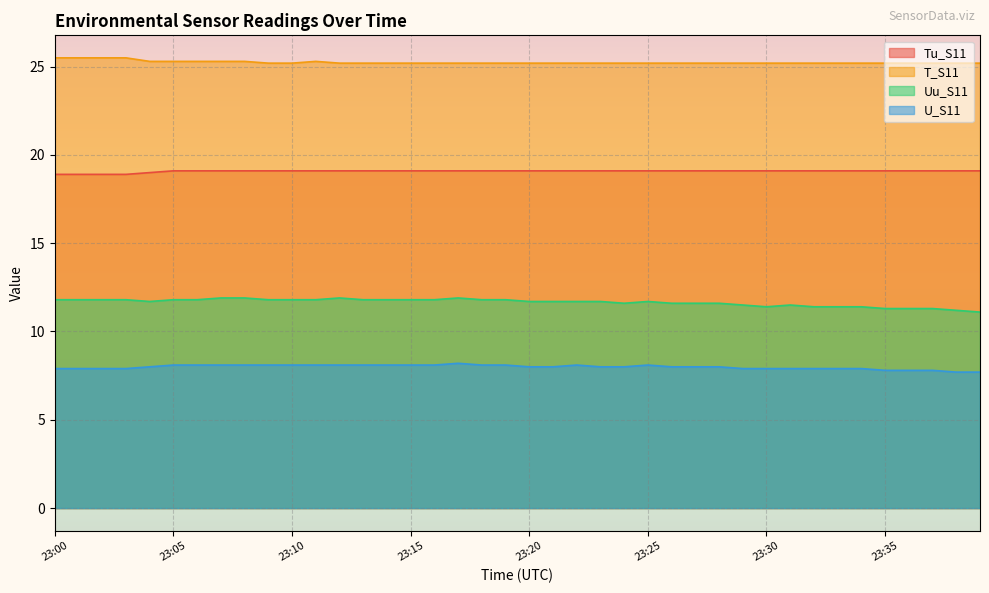

At which label does Tu_S11 first exceed 19?

23:05